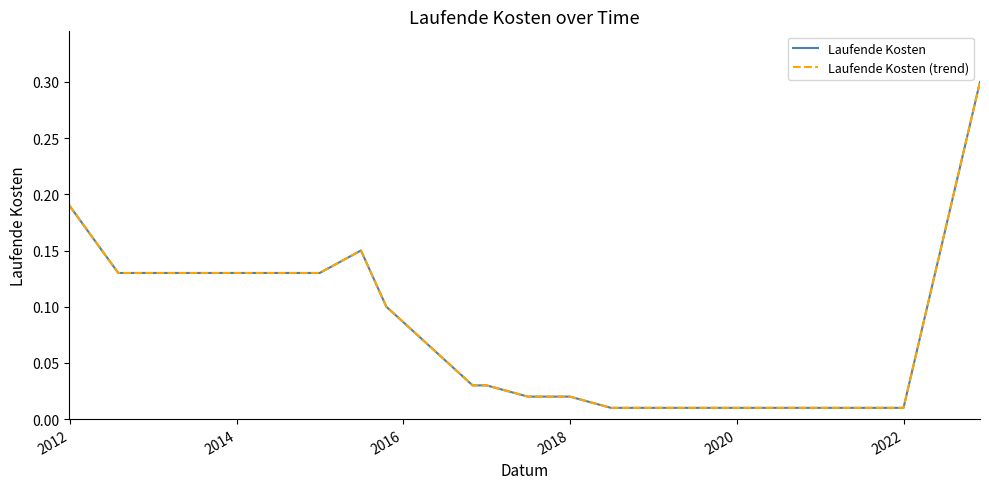

True or false: Laufende Kosten has more than 1 interior local peaks.

False